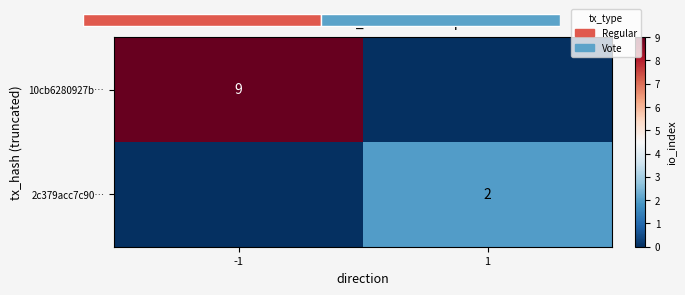

Is it true that 10cb6280927b… equals 9 at -1?

True